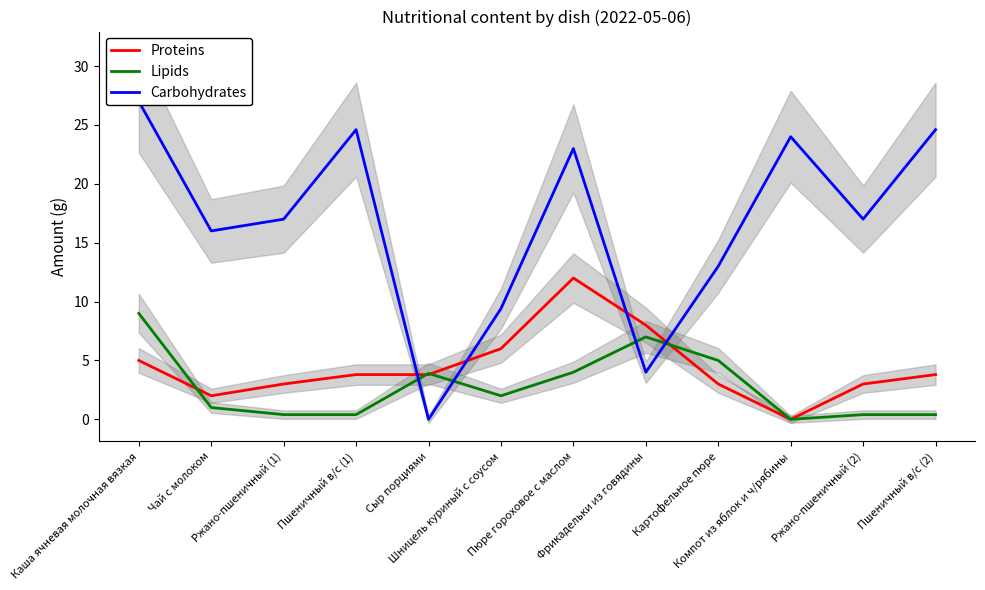

Where does the Carbohydrates series first go above 17?

Каша ячневая молочная вязкая